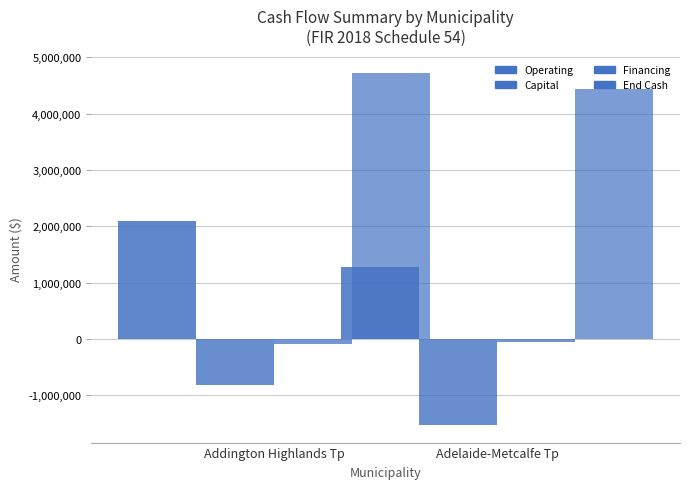

What is the average value of the Operating series?

1682072